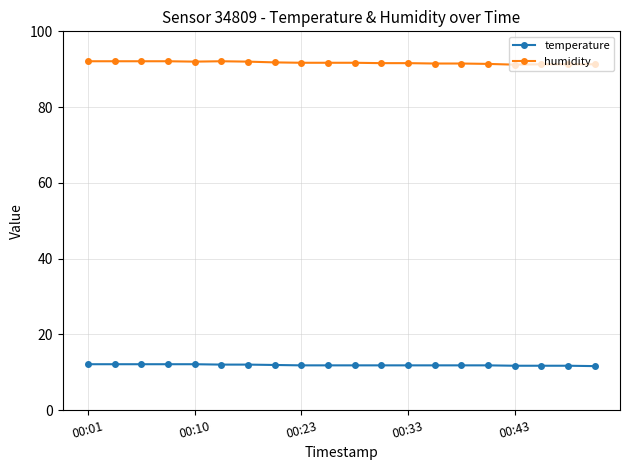

What is the highest value of the temperature series?

12.1